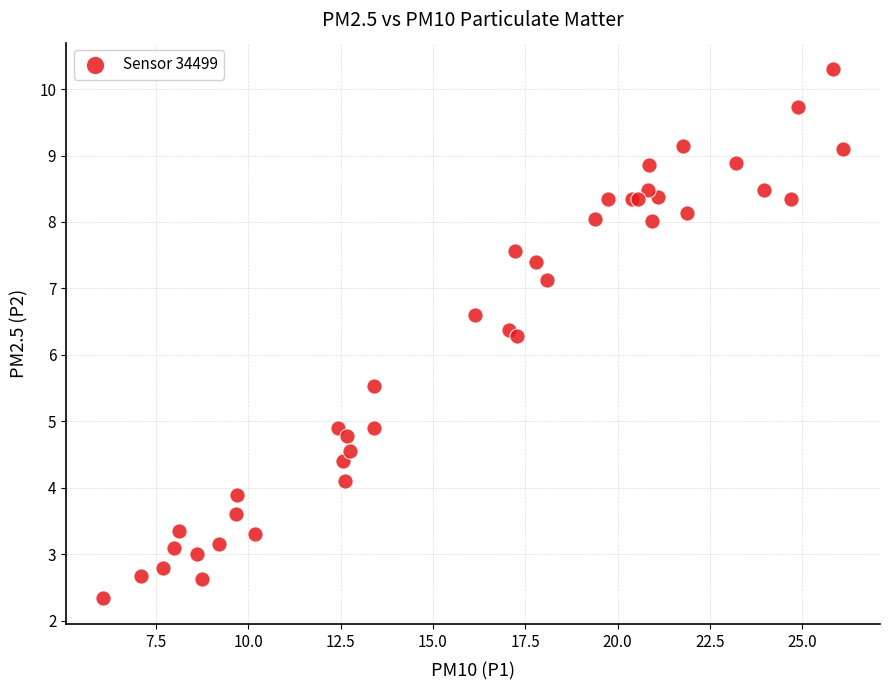

What Y value in the scatter plot is closest to 6?

6.3